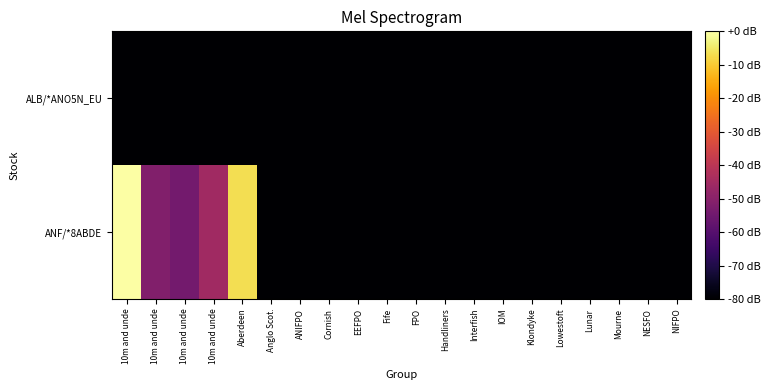

What is the difference between the highest and lowest values at 10m and unde?

80.0